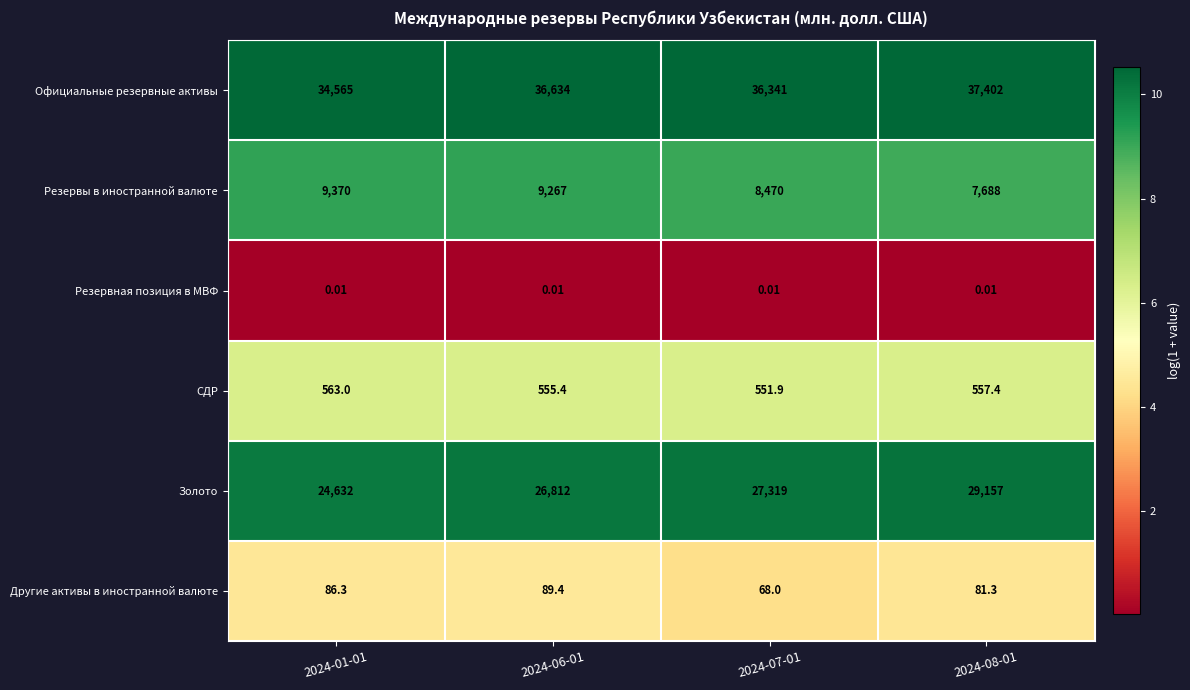

Which series has the largest total across all categories?

Официальные резервные активы